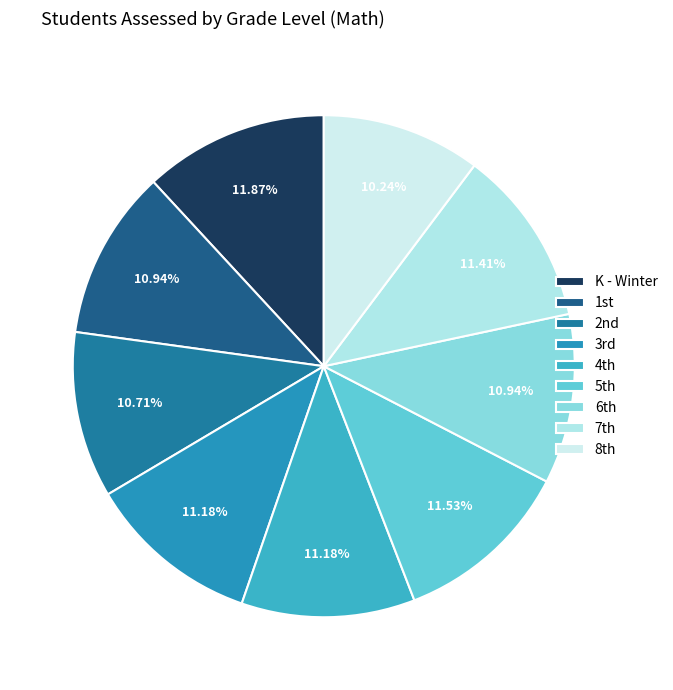

How many segments does this pie chart have?

9